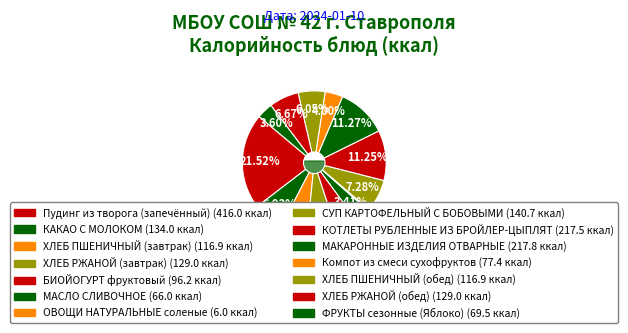

What is the change in value from СУП КАРТОФЕЛЬНЫЙ С БОБОВЫМИ to ФРУКТЫ сезонные (Яблоко)?

-71.2